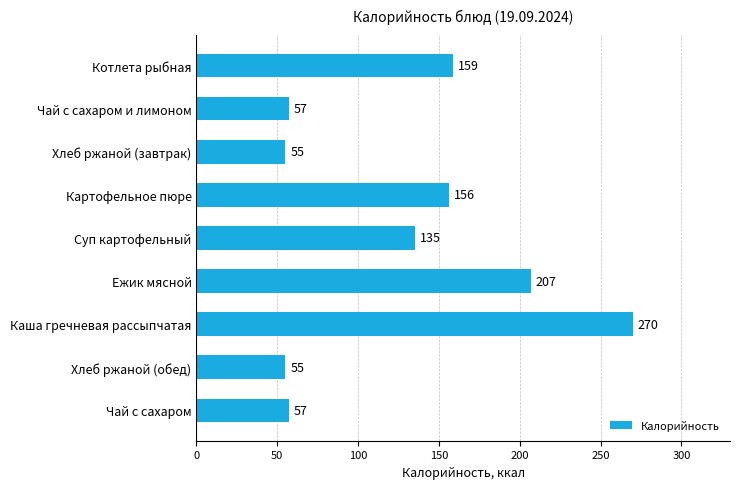

What is the average value?

128